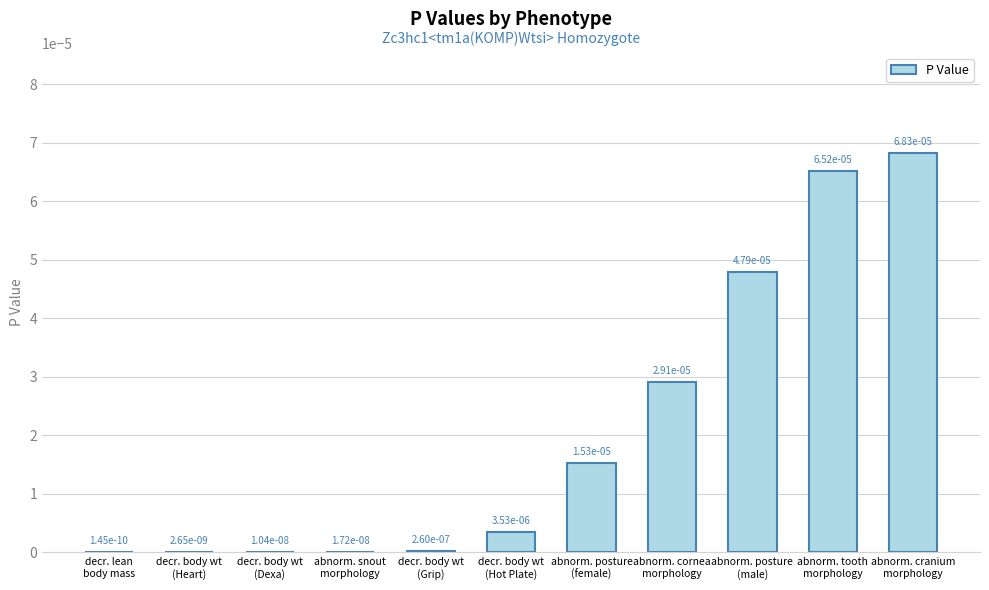

How many categories are shown in the chart?

11